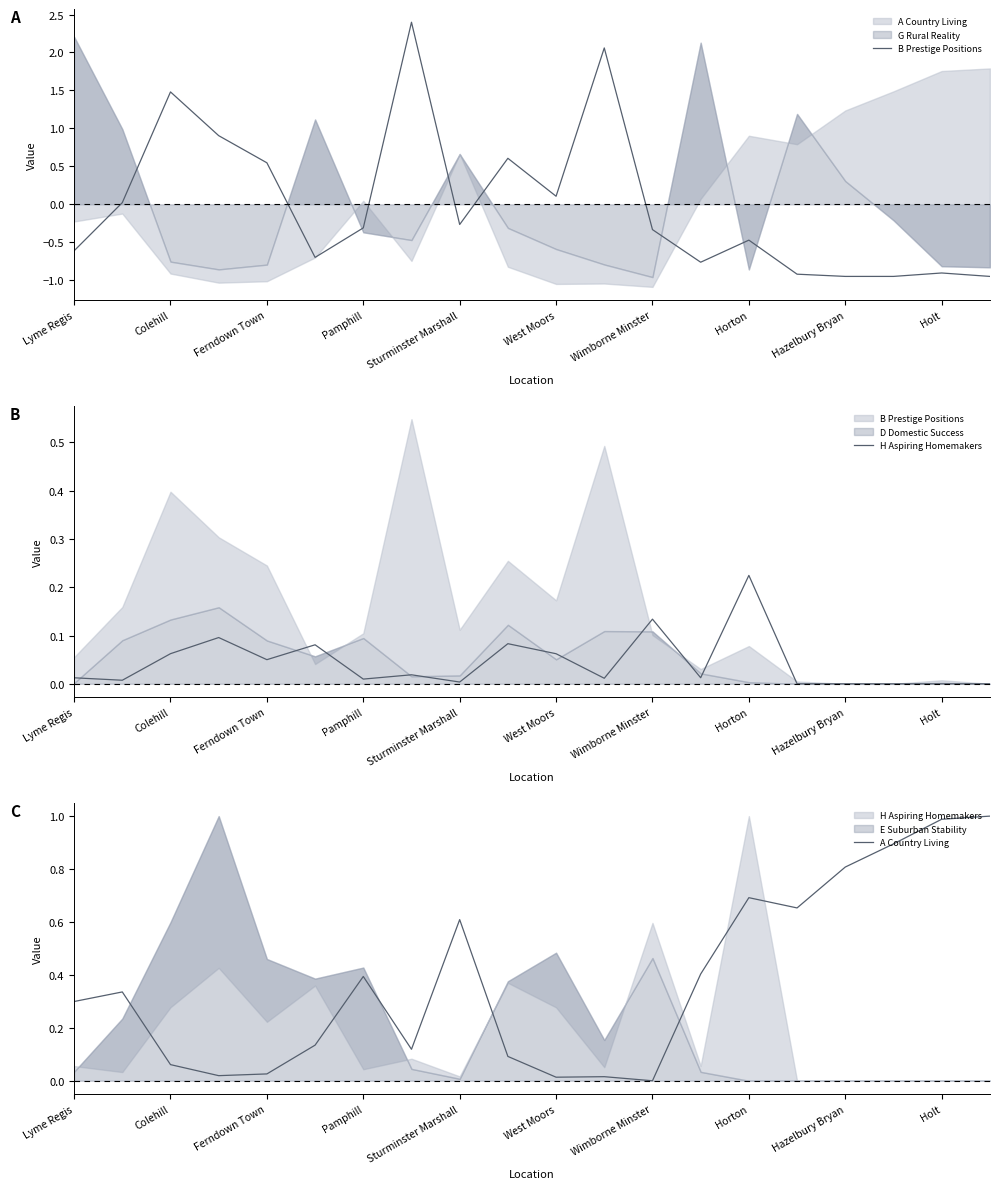

What position from the left is Pamphill?

4